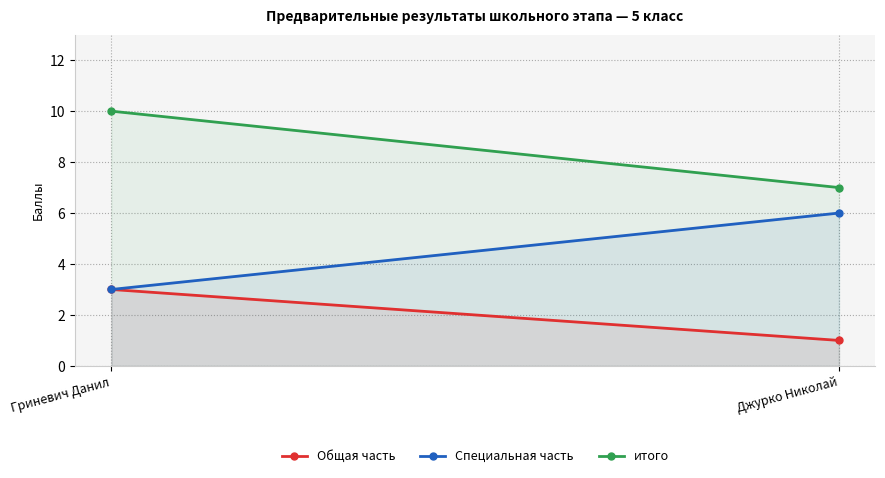

What is the value of the Специальная часть point at the 2nd from the left?

6